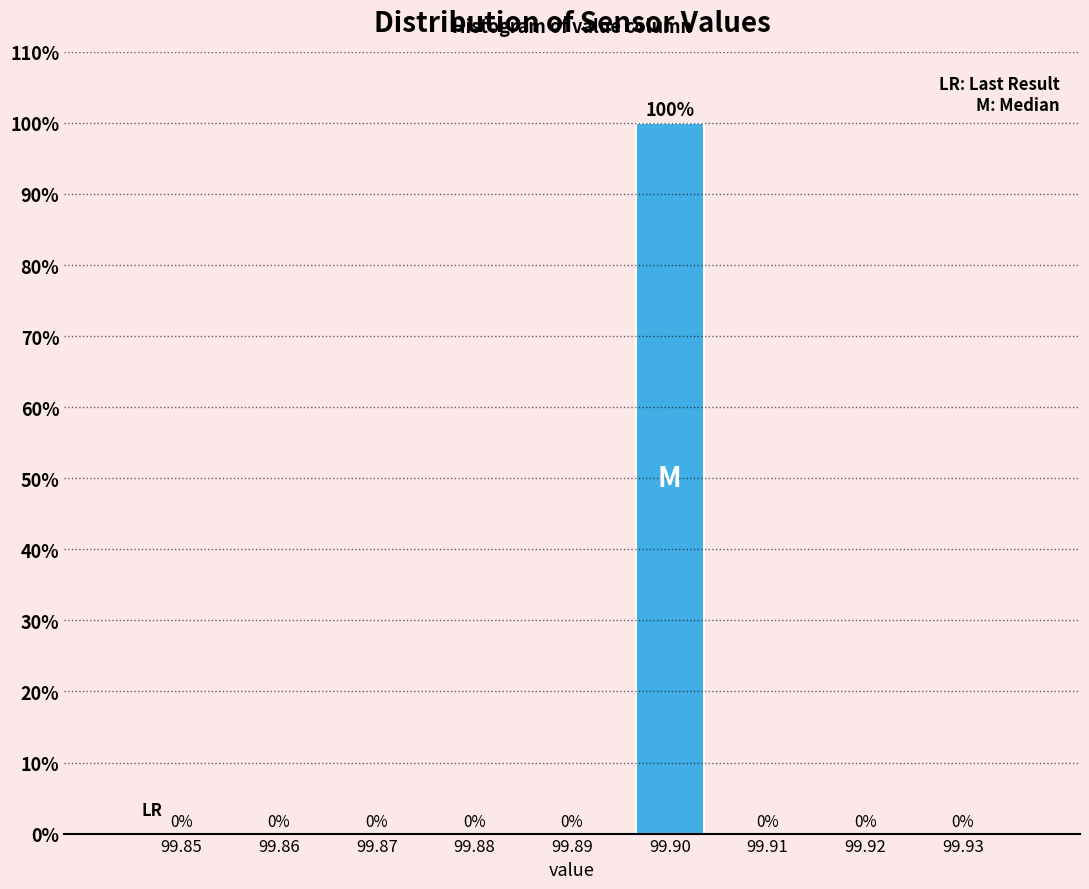

Reading right to left, transcribe all the data shown in this chart.

99.93=0	99.92=0	99.91=0	99.90=100	99.89=0	99.88=0	99.87=0	99.86=0	99.85=0